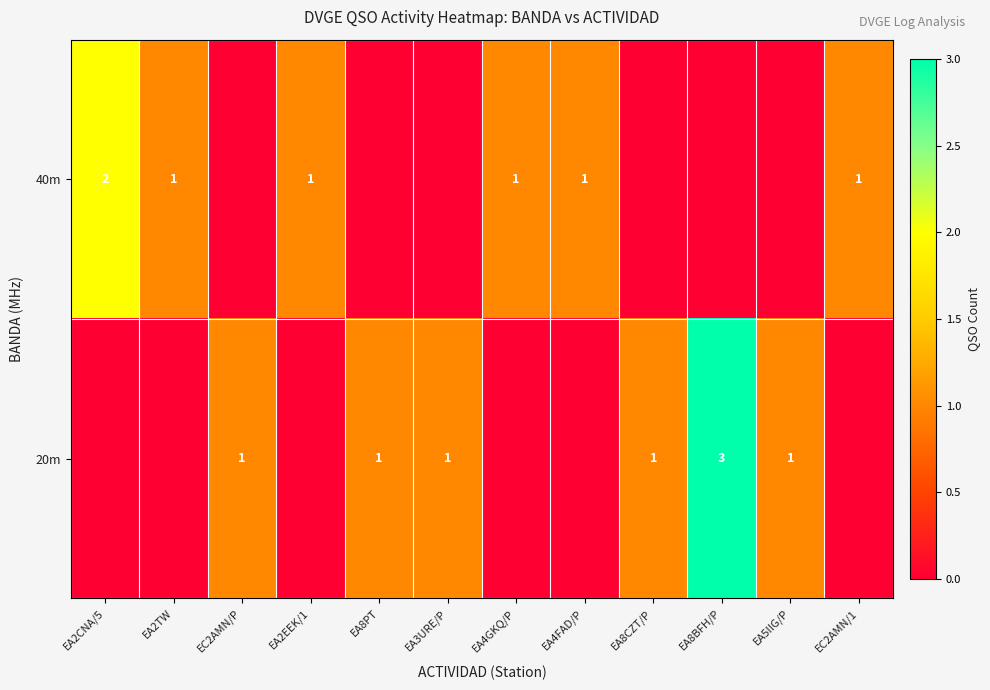

What is the approximate value of row_1 at EC2AMN/P?

1